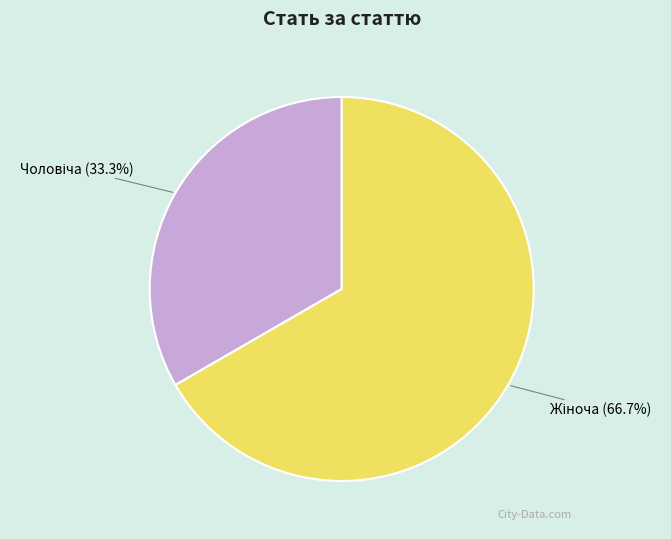

Is there a majority slice in this chart?

Yes